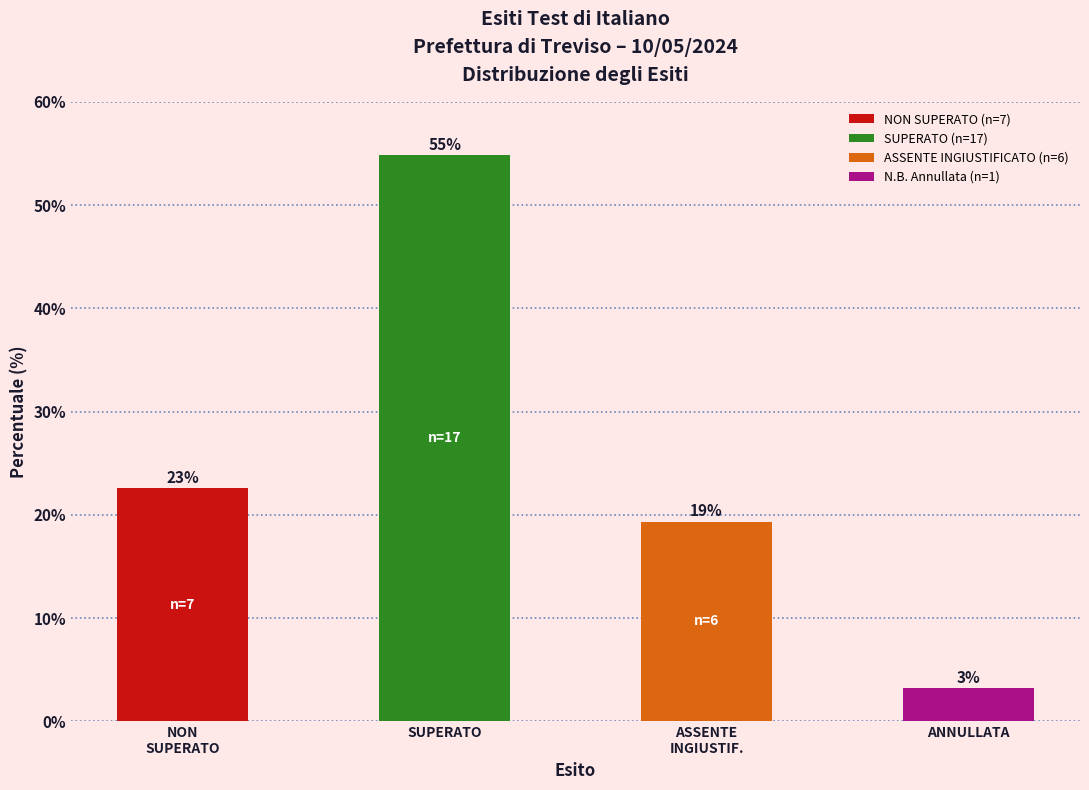

Which label corresponds to the smallest value in the chart?

ANNULLATA